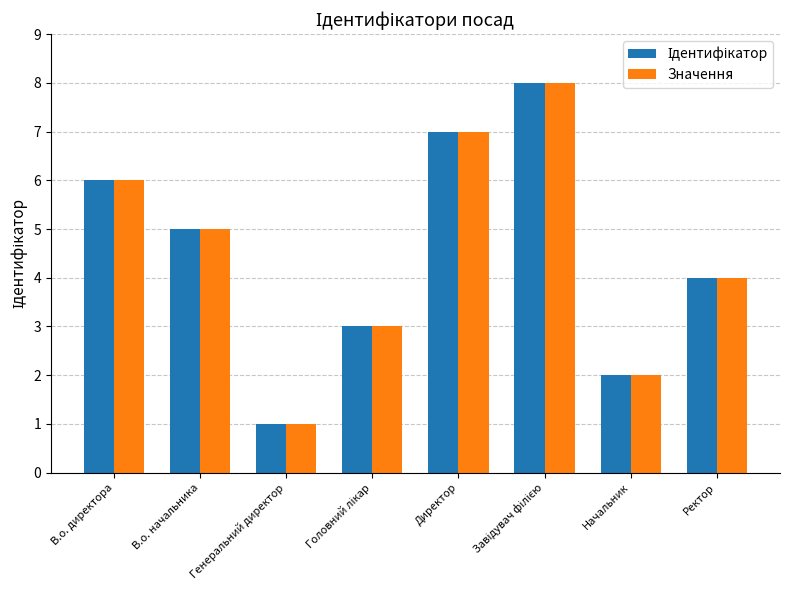

True or false: Значення has a value of 2 at Ректор.

False